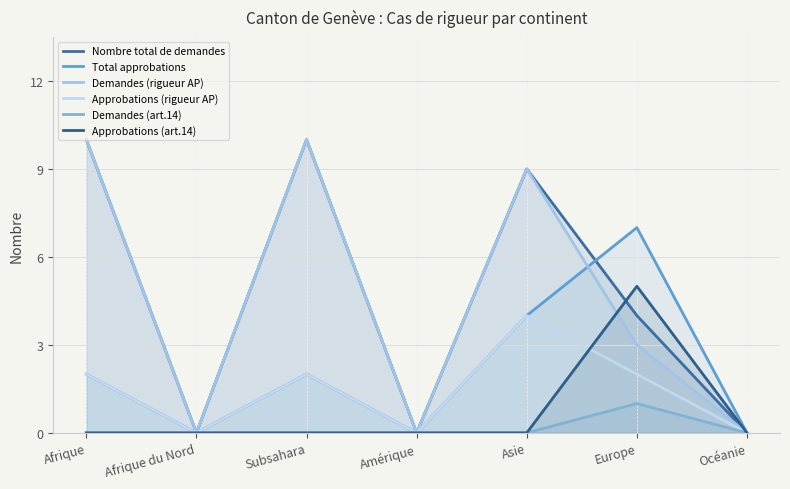

Reading right to left, transcribe all the data shown in this chart.

Nombre total de demandes: 0	4	9	0	10	0	10
Total approbations: 0	7	4	0	2	0	2
Demandes (rigueur AP): 0	3	9	0	10	0	10
Approbations (rigueur AP): 0	2	4	0	2	0	2
Demandes (art.14): 0	1	0	0	0	0	0
Approbations (art.14): 0	5	0	0	0	0	0